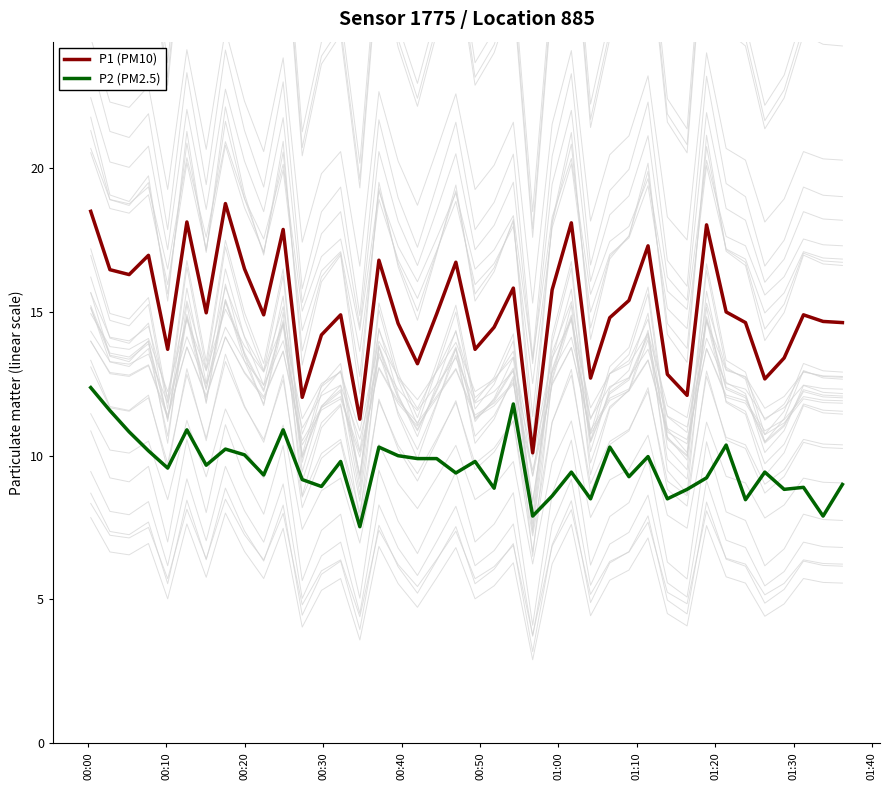

Which series has the largest range (max minus min)?

P1 (PM10)